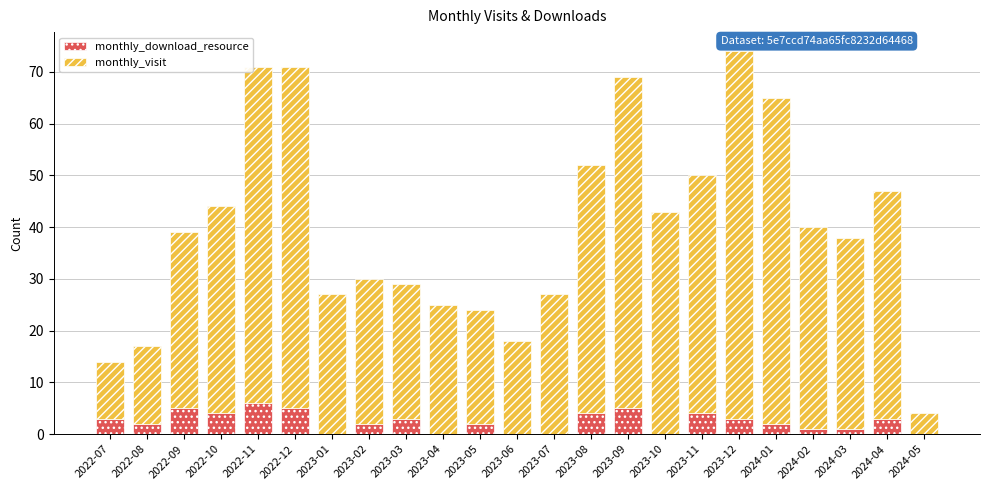

What is the sum of all monthly_download_resource values?

55